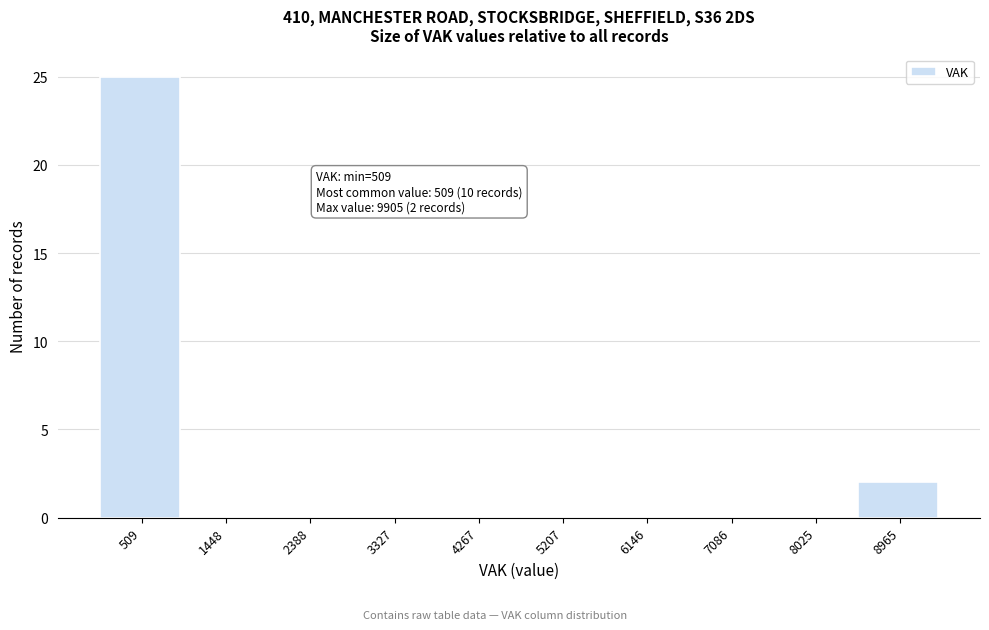

Reading left to right, list all the values displayed in this chart.

509=25	1448=0	2388=0	3327=0	4267=0	5207=0	6146=0	7086=0	8025=0	8965=2